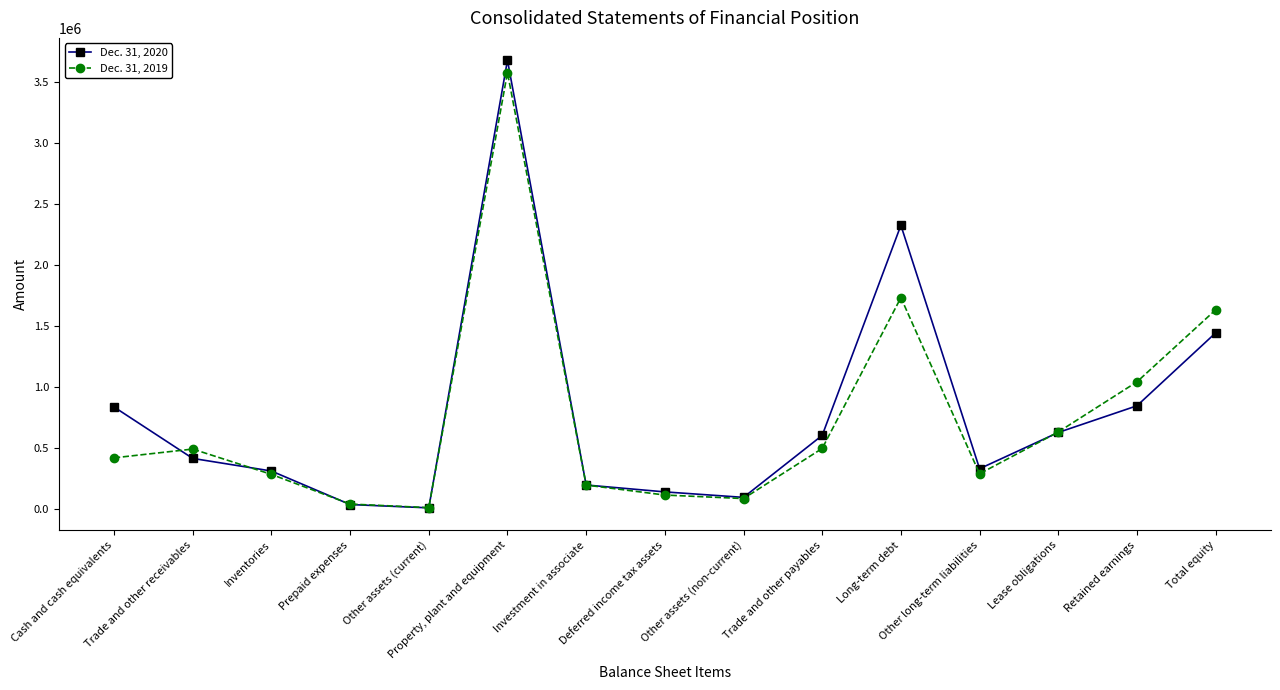

At Other long-term liabilities, list the series in order from smallest to largest.

Dec. 31, 2019, Dec. 31, 2020